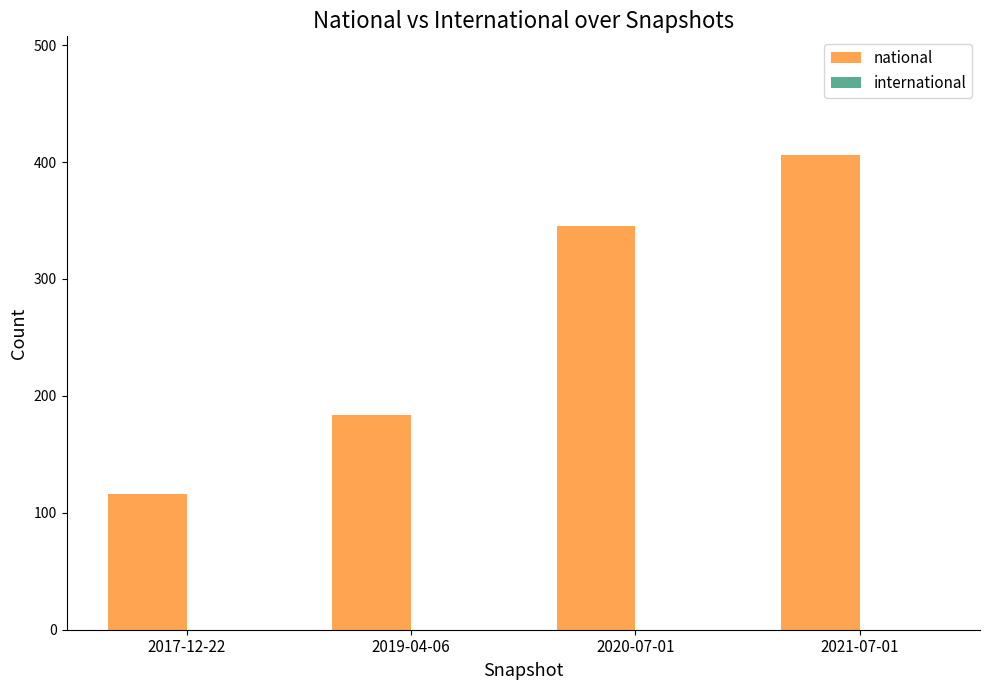

Which has a higher value, 2019-04-06 or 2020-07-01?

2020-07-01